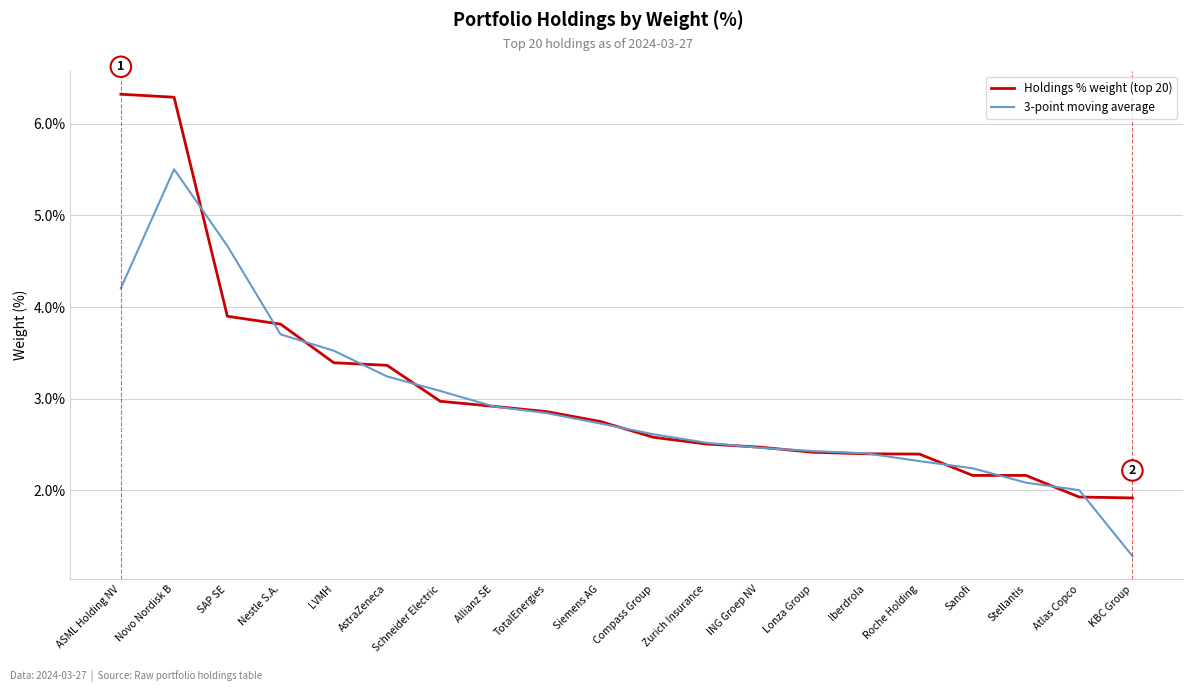

What position from the right is SAP SE?

18